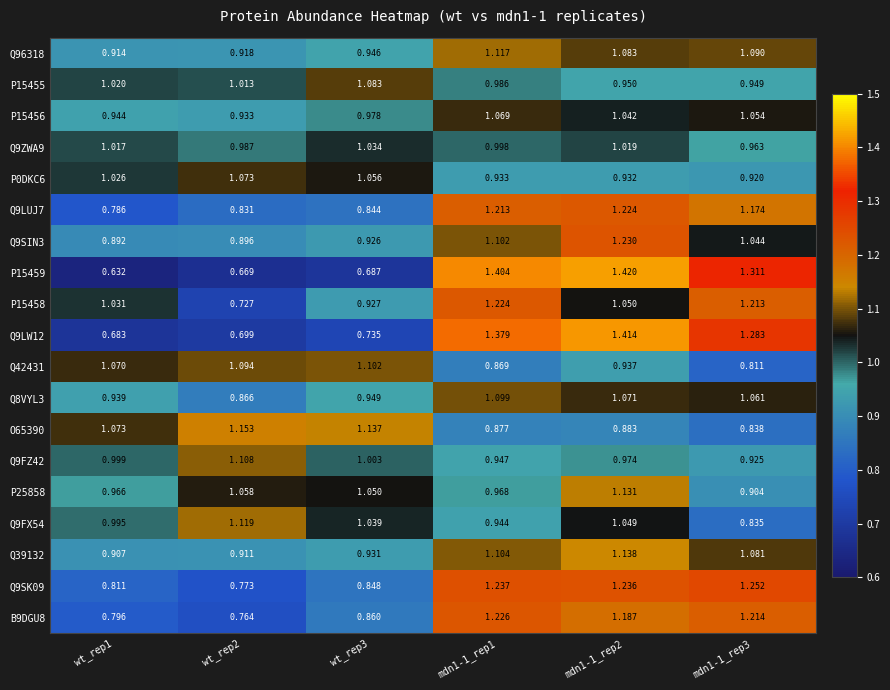

What is the total value across all series at mdn1-1_rep1?

20.7